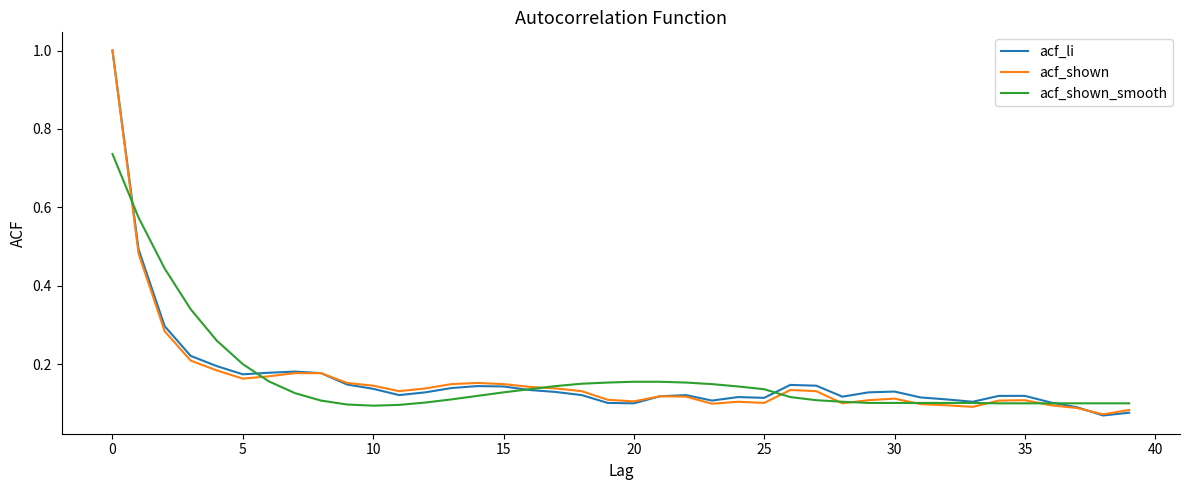

Which series ends up on top after the final intersection of acf_li and acf_shown_smooth?

acf_shown_smooth